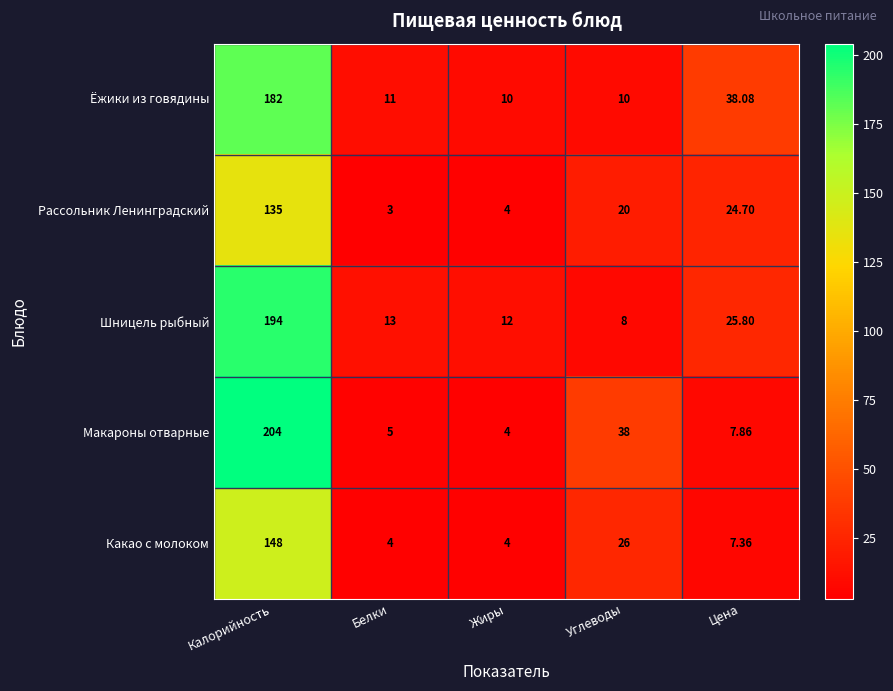

Which series has the widest spread of values?

Макароны отварные